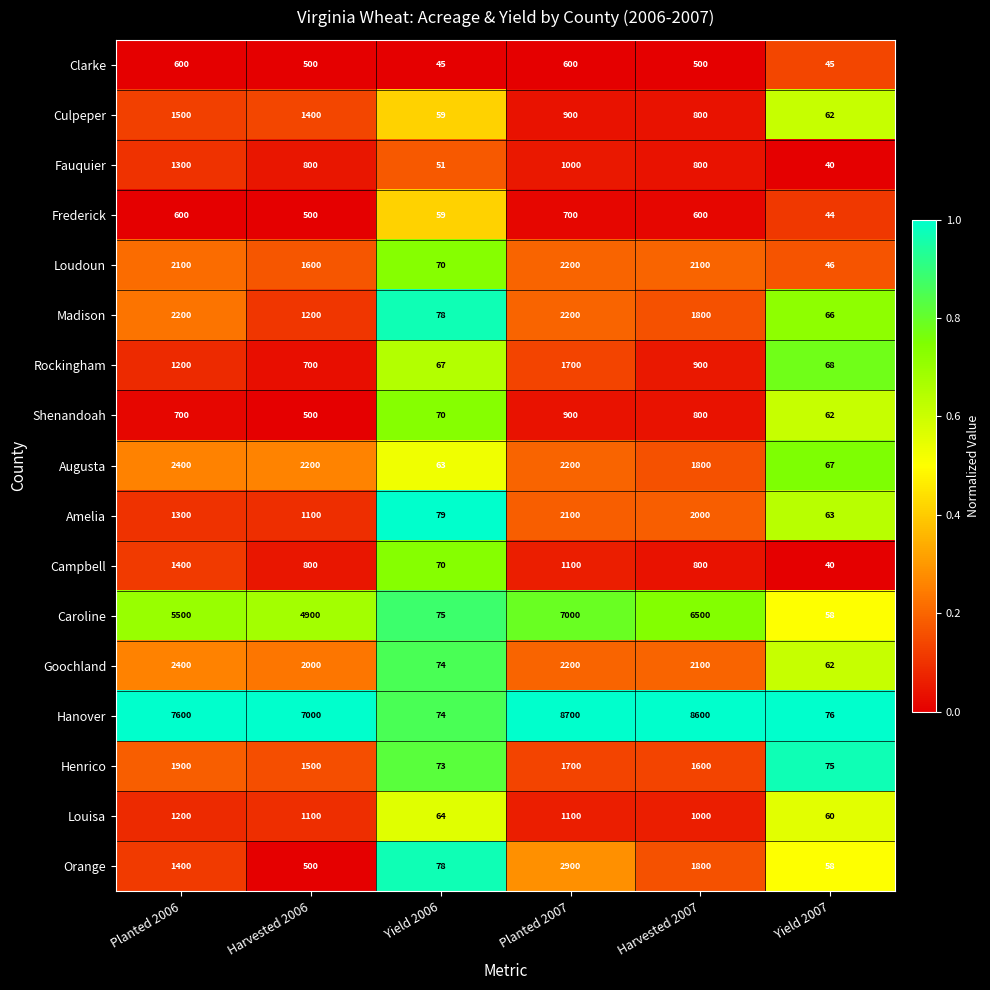

Which category has the lowest value in the Hanover series?

Yield 2006